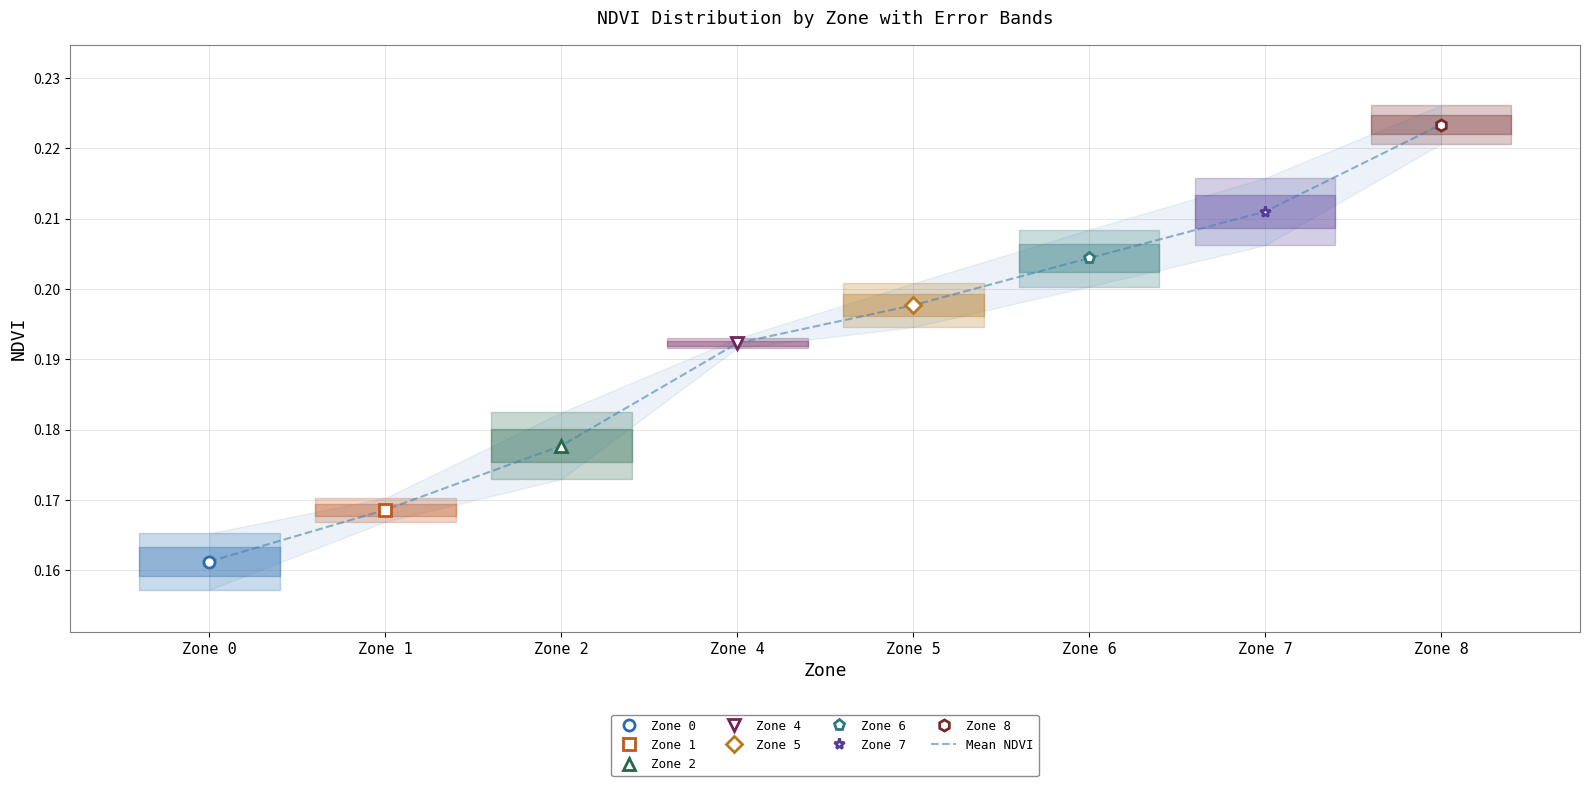

Reading left to right, list all the values displayed in this chart.

0.2	0.2	0.2	0.2	0.2	0.2	0.2	0.2